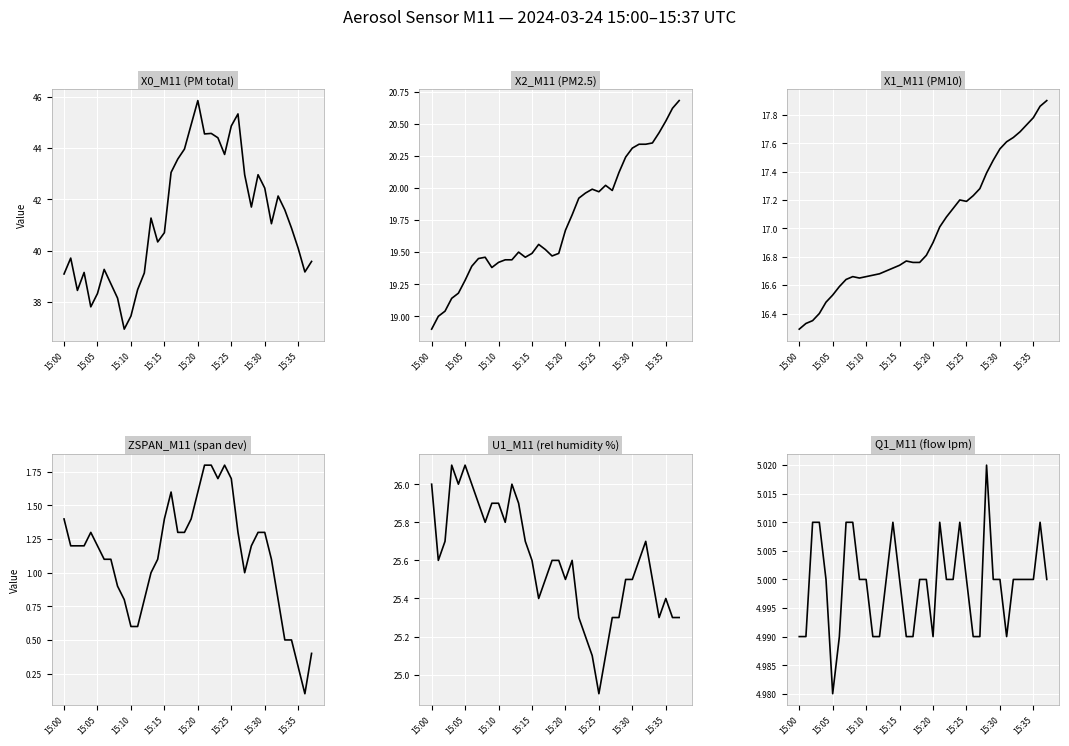

What is the value of the X1_M11 (PM10) point at the 4th from the left?

16.4